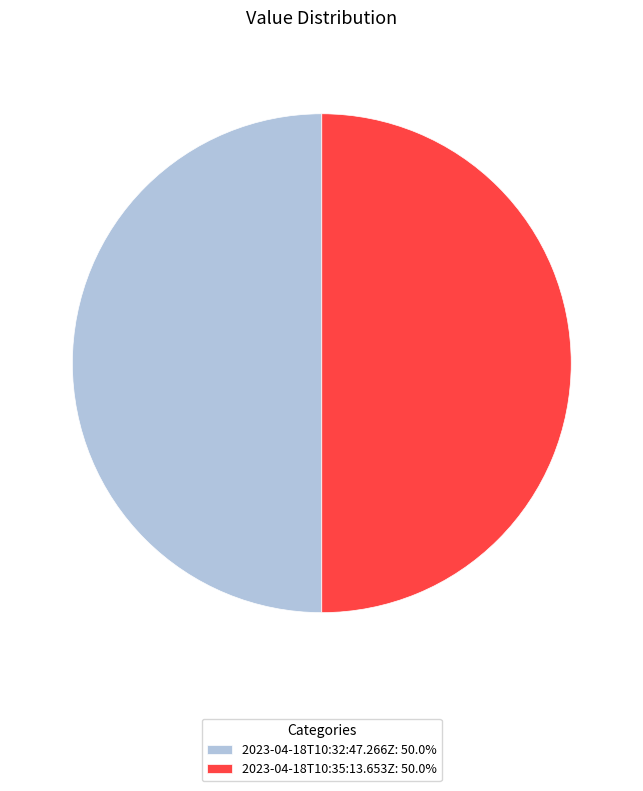

Approximately how many times larger is the value at 2023-04-18T10:32:47.266Z: 50.0% compared to 2023-04-18T10:35:13.653Z: 50.0%?

1.0